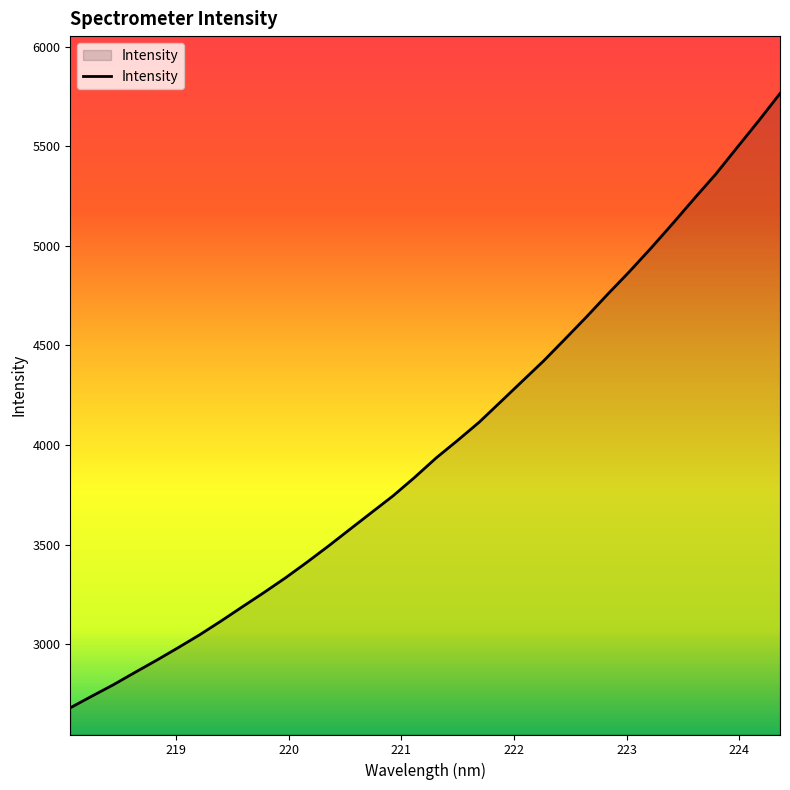

Reading left to right, transcribe all the data shown in this chart.

2680.7	2739.2	2796.4	2858.2	2919.0	2981.9	3046.6	3116.2	3188.3	3259.7	3333.5	3412.0	3493.4	3577.7	3661.6	3745.2	3837.7	3935.2	4023.4	4114.6	4217.0	4320.1	4422.6	4532.7	4644.3	4759.6	4871.9	4989.4	5111.3	5236.5	5359.0	5493.4	5626.8	5764.9